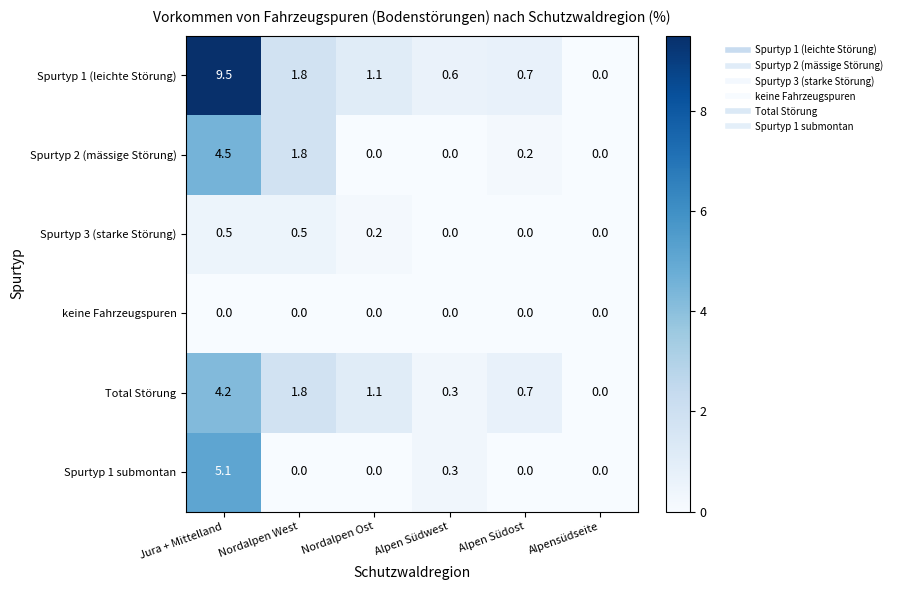

Which series has the widest spread of values?

Spurtyp 1 (leichte Störung)